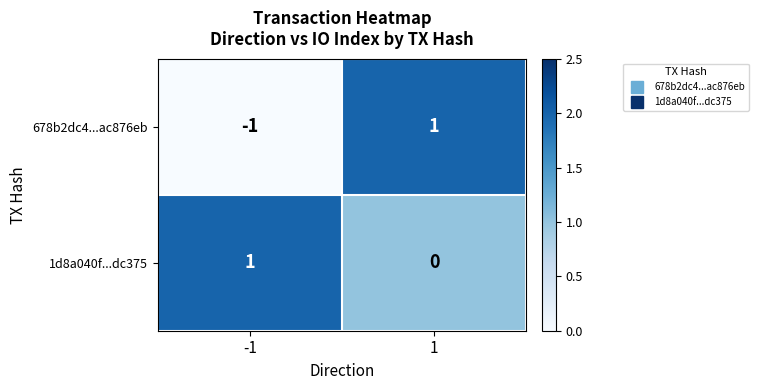

Which series has the largest total across all categories?

1d8a040f...dc375